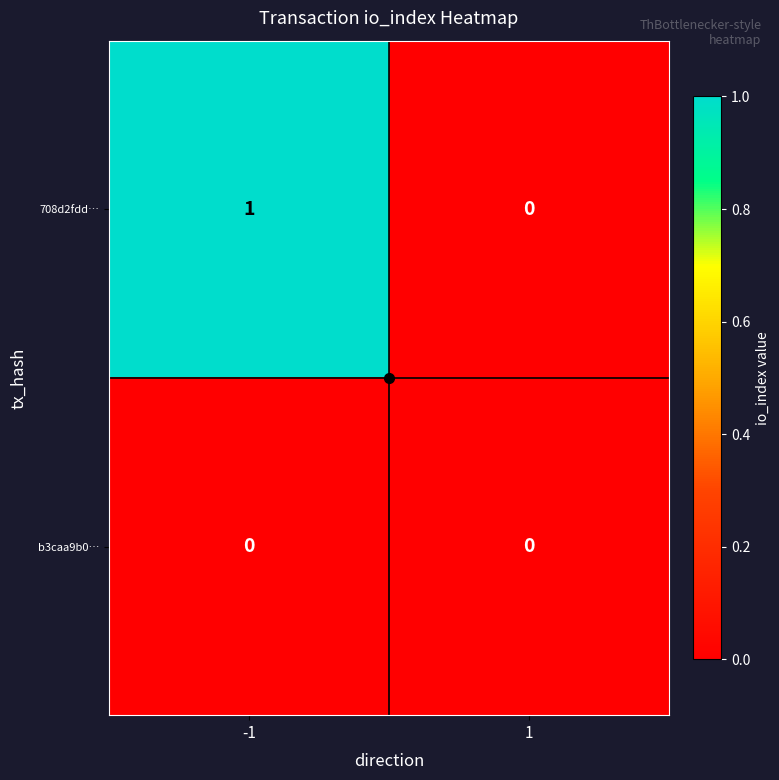

The 708d2fdd… series shows 1 at -1. True or false?

True